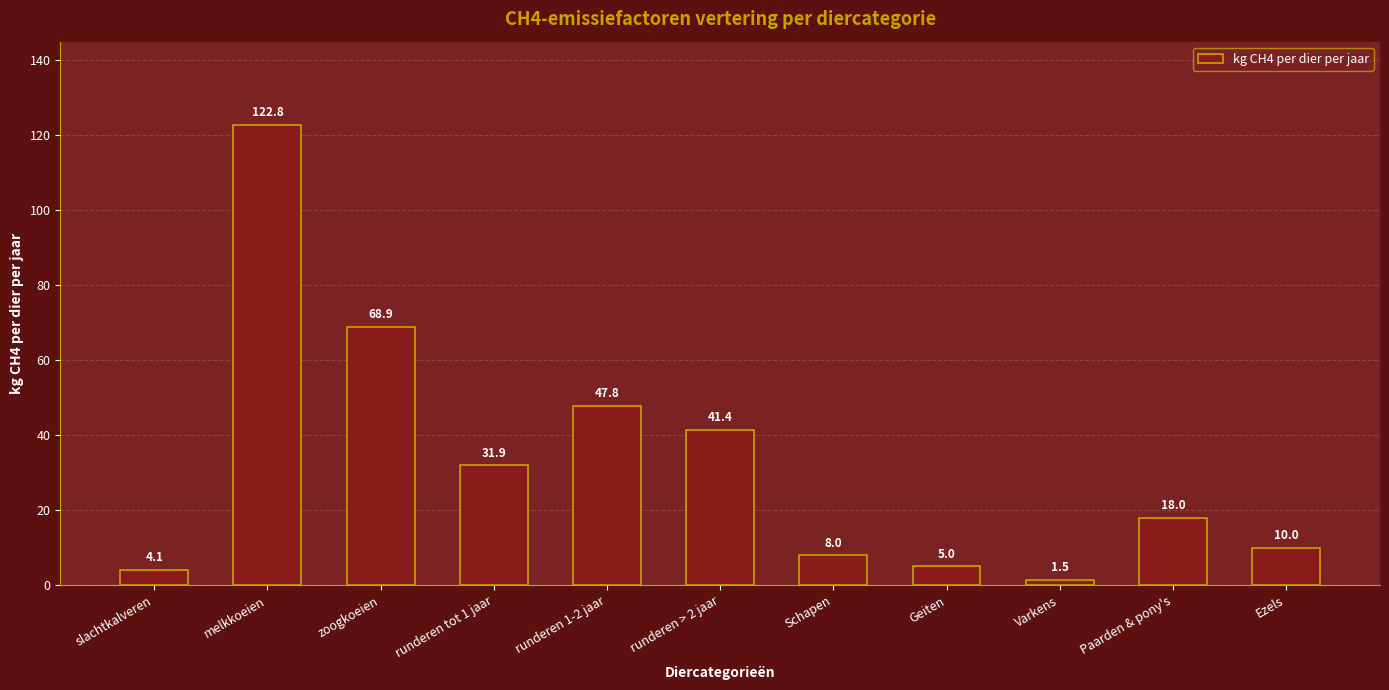

List the labels in order of value, largest first.

melkkoeien, zoogkoeien, runderen 1-2 jaar, runderen > 2 jaar, runderen tot 1 jaar, Paarden & pony's, Ezels, Schapen, Geiten, slachtkalveren, Varkens